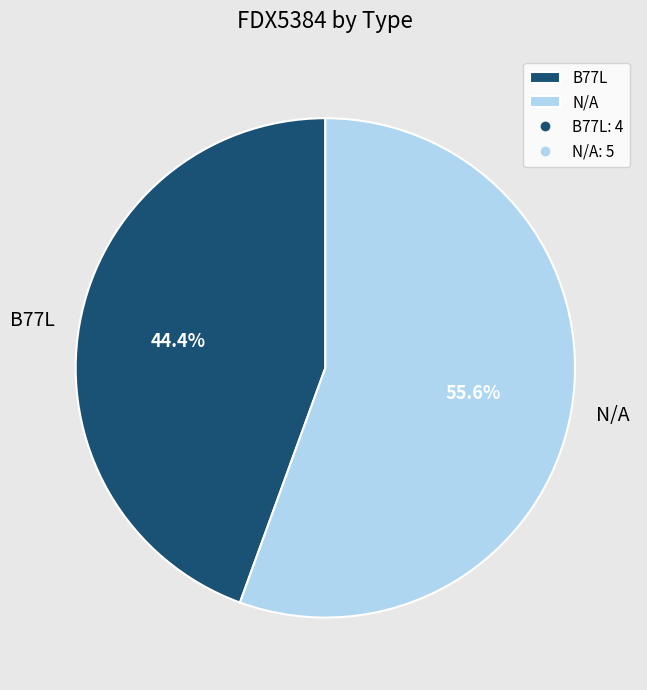

How many segments does this pie chart have?

2